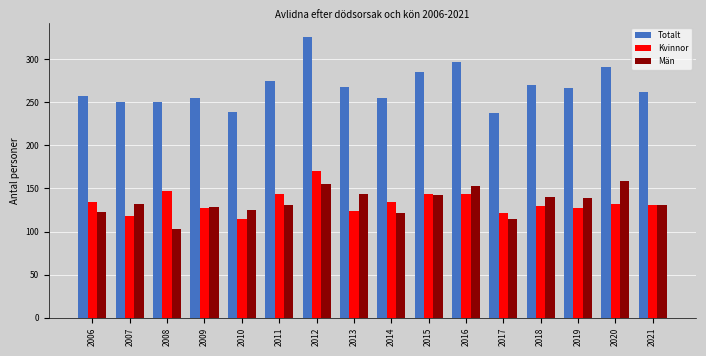

How many categories are shown in the chart?

16